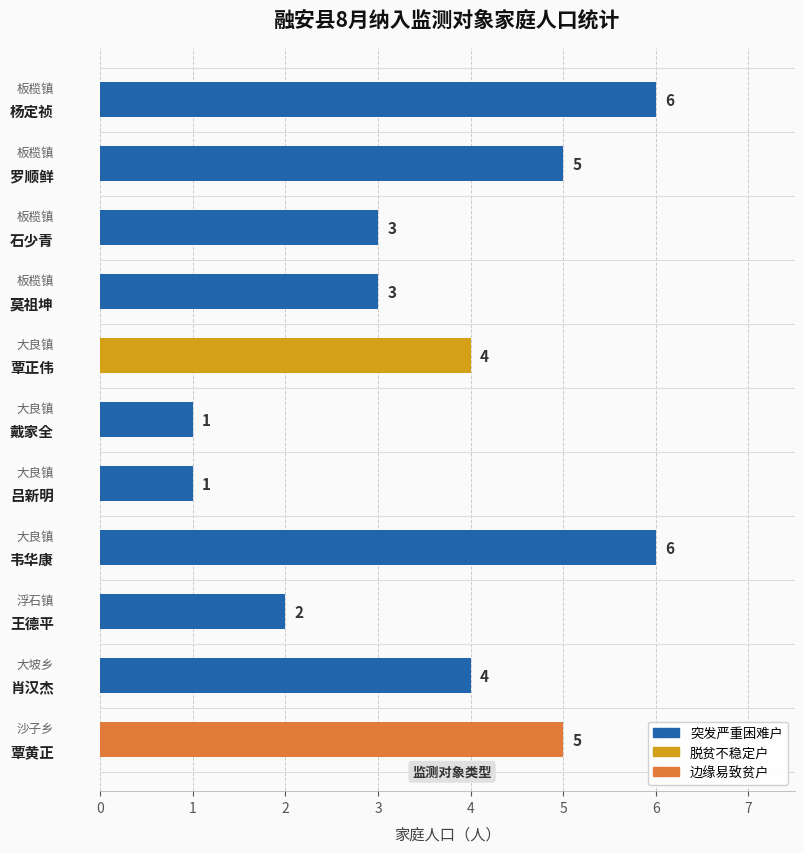

Count the values in the range 2 to 5.

7